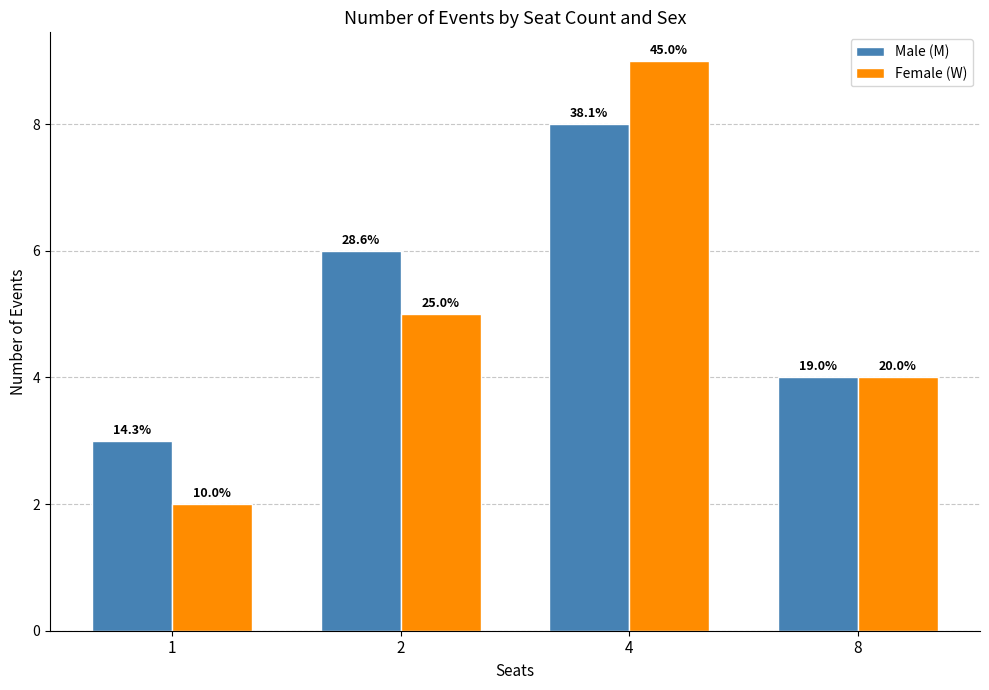

What is the value of the Male (M) bar at the 3rd from the left?

8